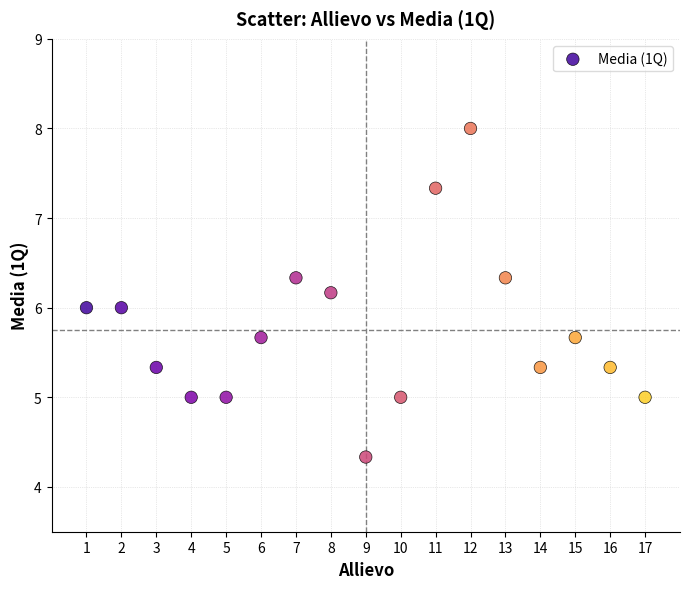

What is the range of Y values (max minus min)?

3.7